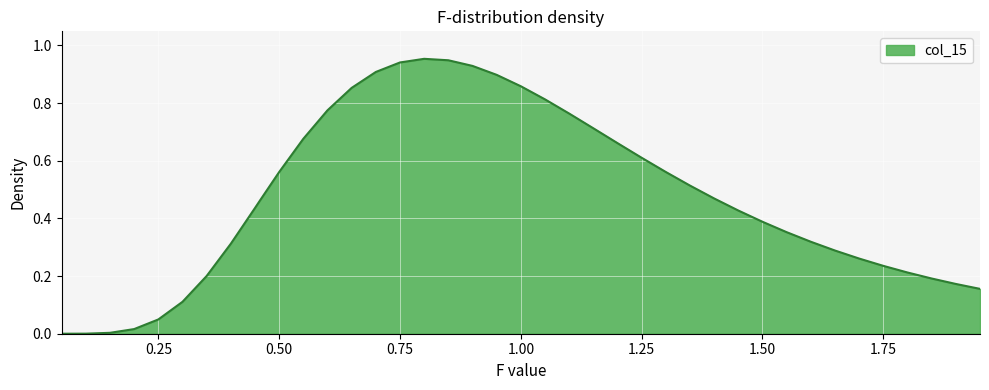

The value at 0.75 is 1.6. True or false?

False